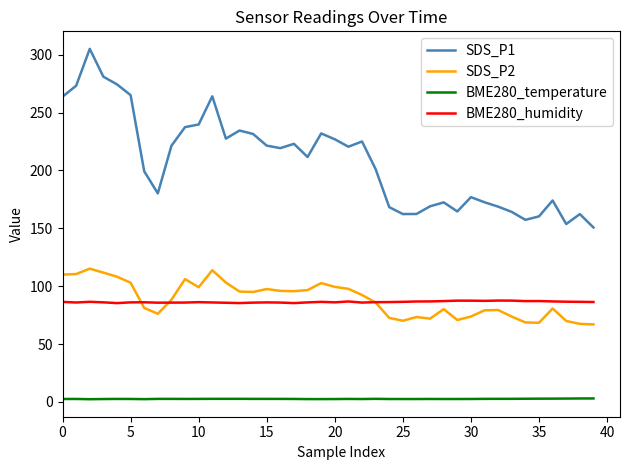

List the series in order of their peak value, lowest first.

BME280_temperature, BME280_humidity, SDS_P2, SDS_P1